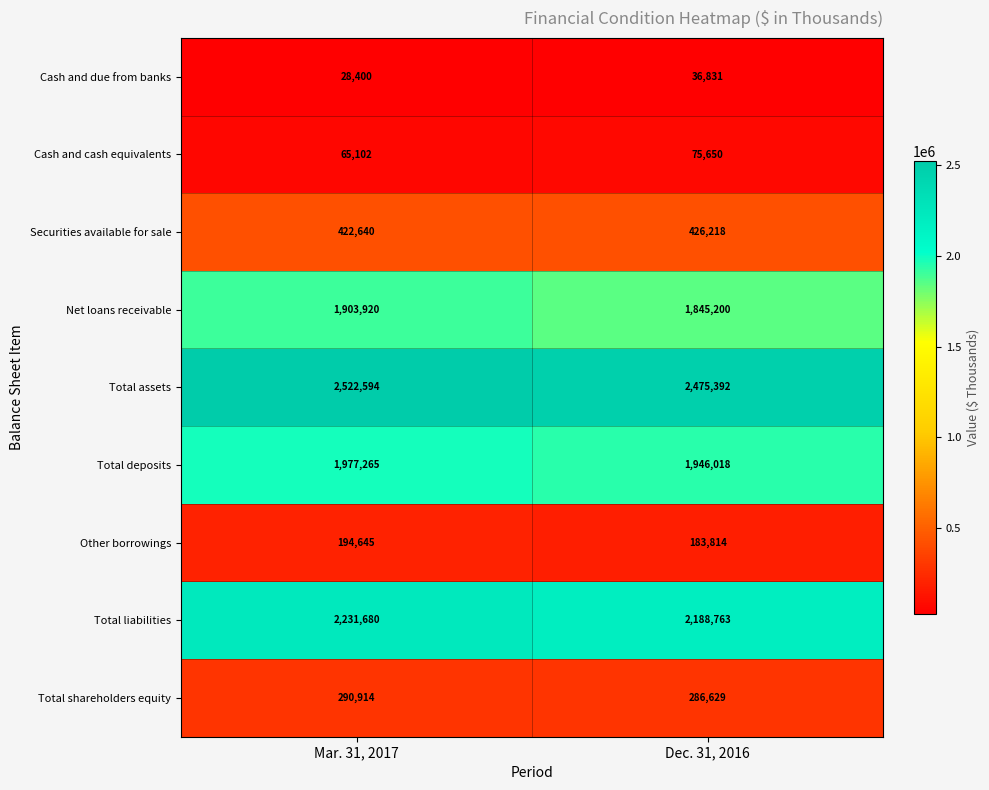

Rank the series by their maximum value, from highest to lowest.

Total assets, Total liabilities, Total deposits, Net loans receivable, Securities available for sale, Total shareholders equity, Other borrowings, Cash and cash equivalents, Cash and due from banks